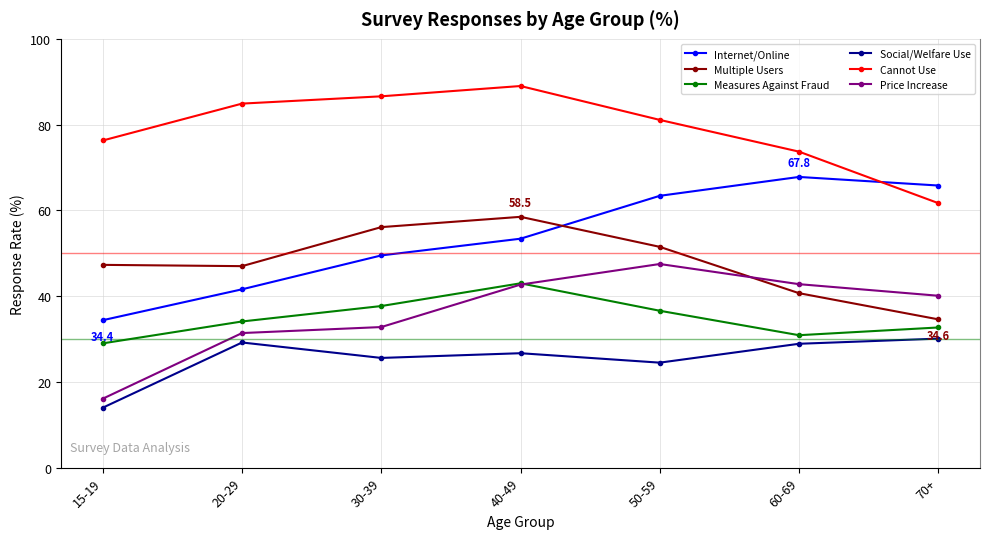

Which series has the widest spread of values?

Internet/Online